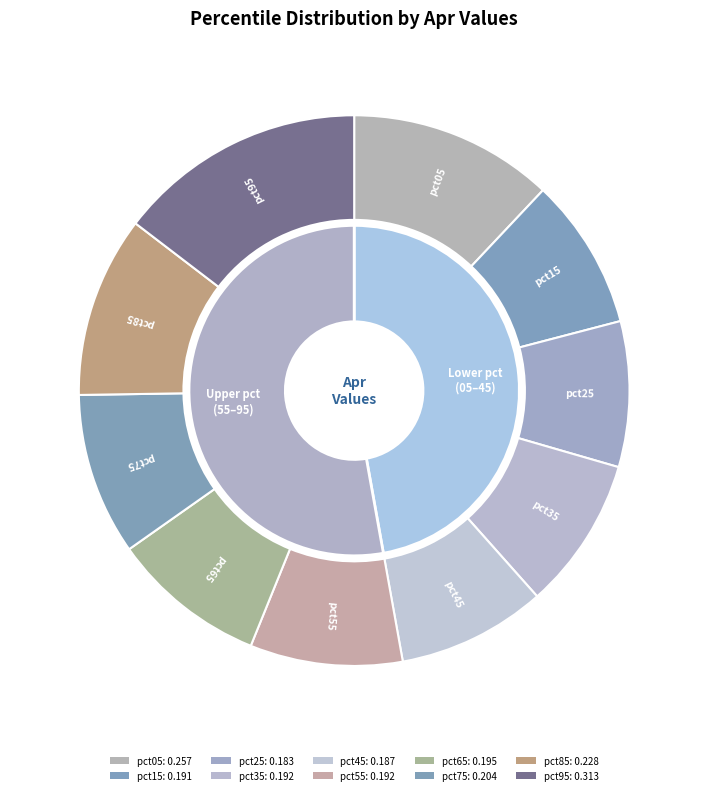

What percentage is the 9 slice, to the nearest percent?

15%